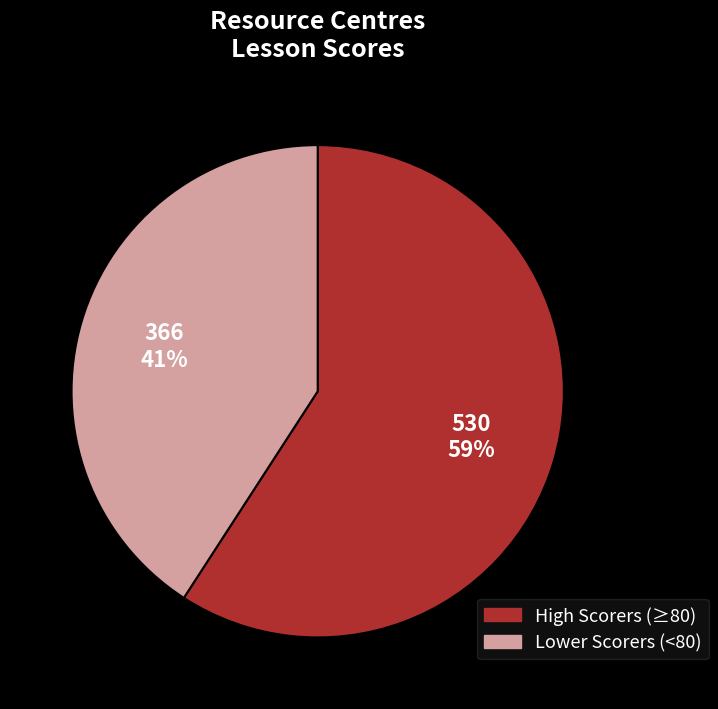

To the nearest percent, what is the difference between the largest and smallest slice percentages?

18%